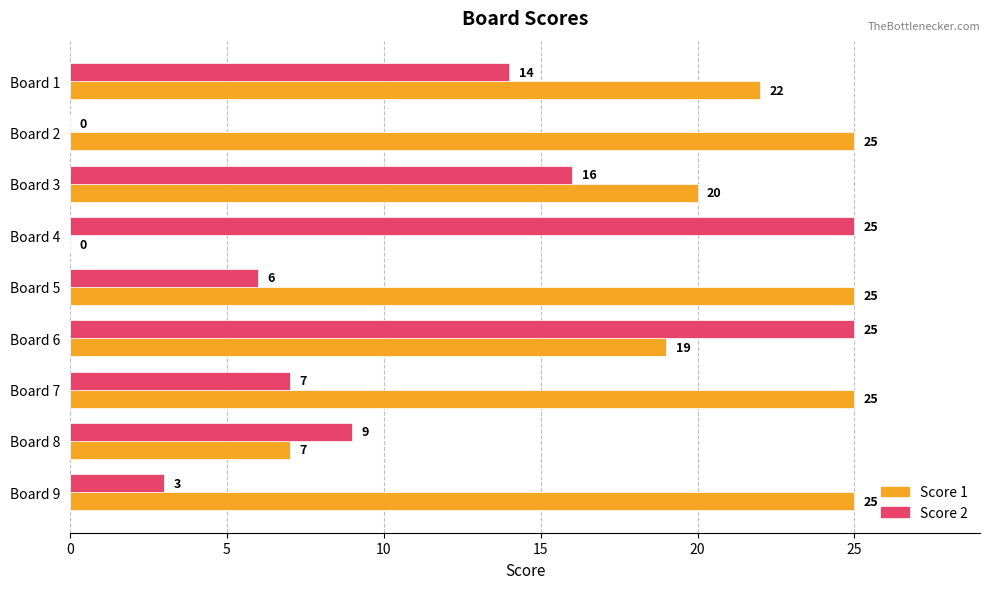

What is the average value of the Score 2 series?

12